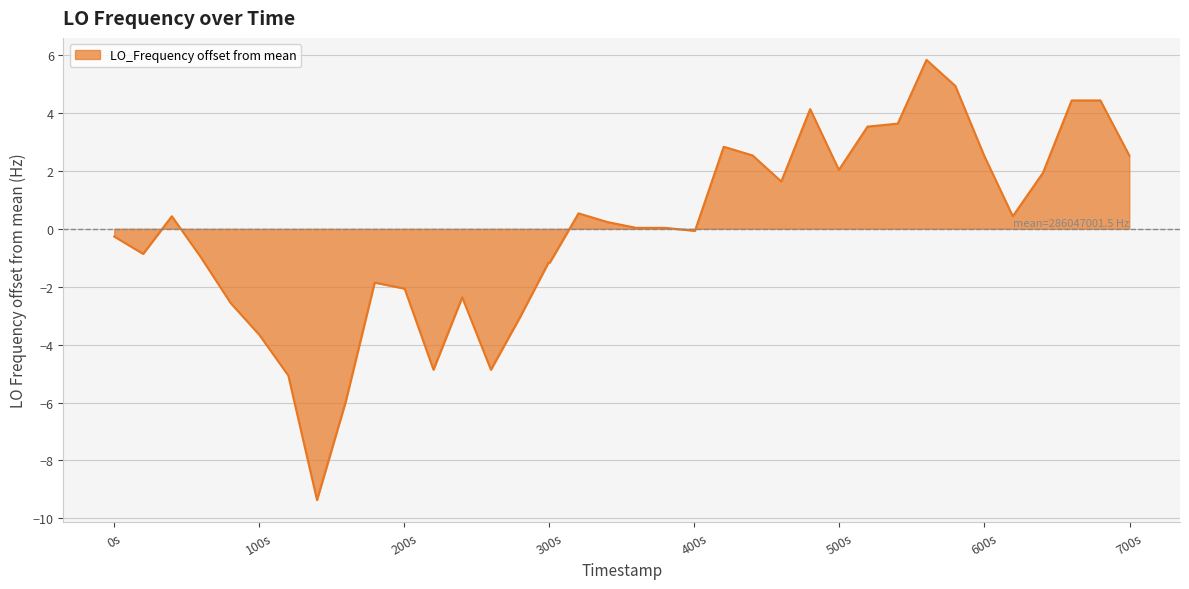

What is the difference between the maximum and minimum values?

15.2